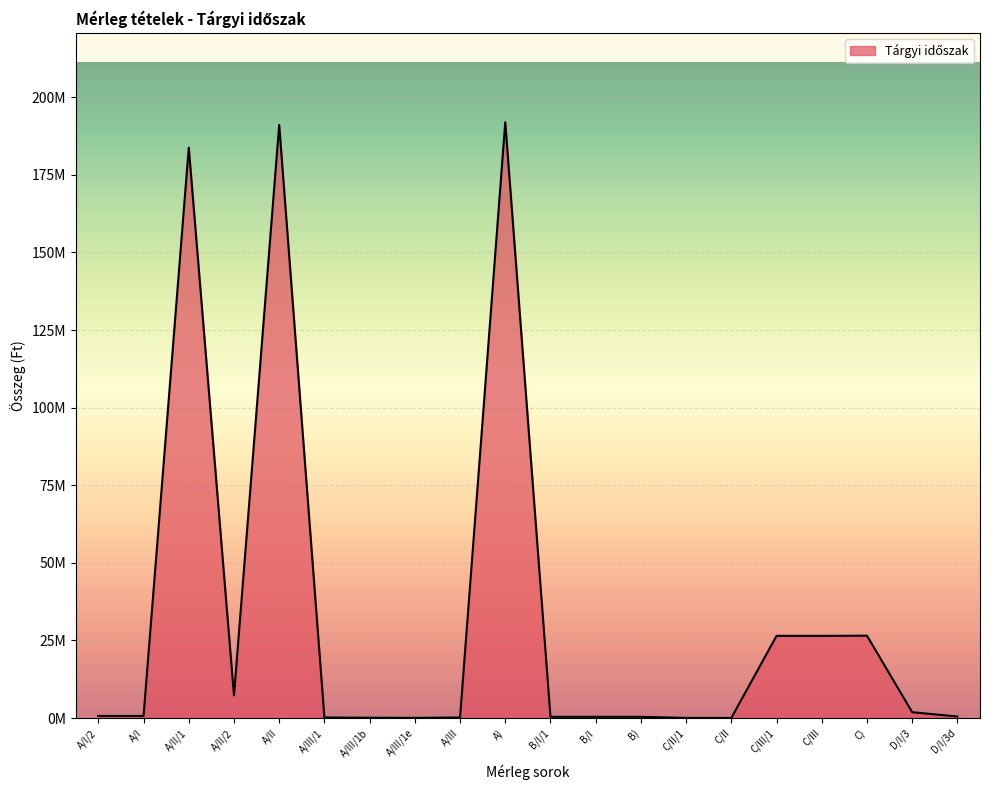

Does the chart display data point markers on the line(s)?

No